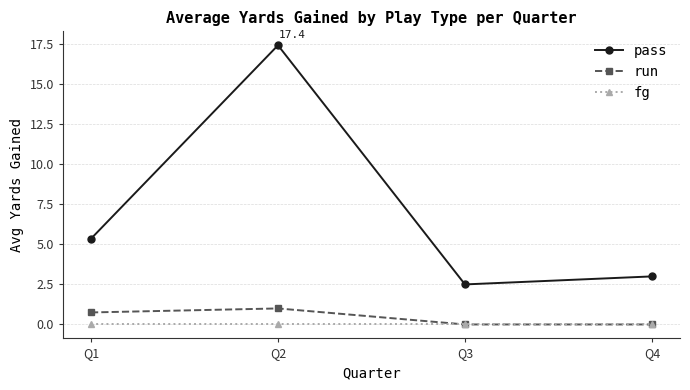

What is the value of the pass point at the 1st from the left?

5.4